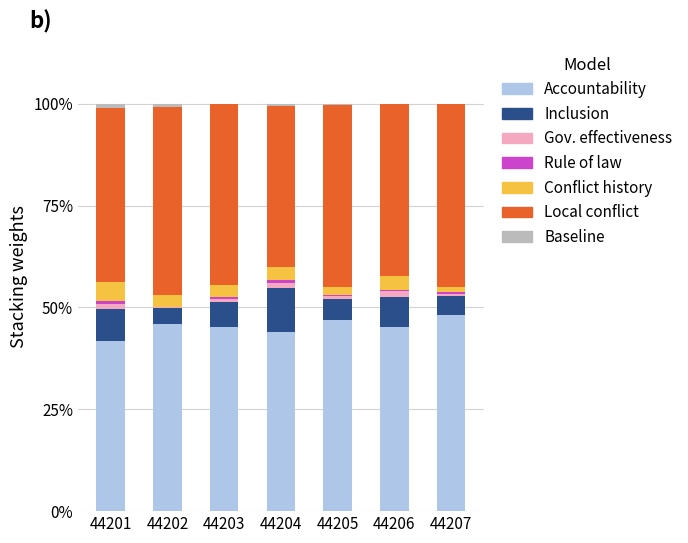

How many categories are shown in the chart?

7